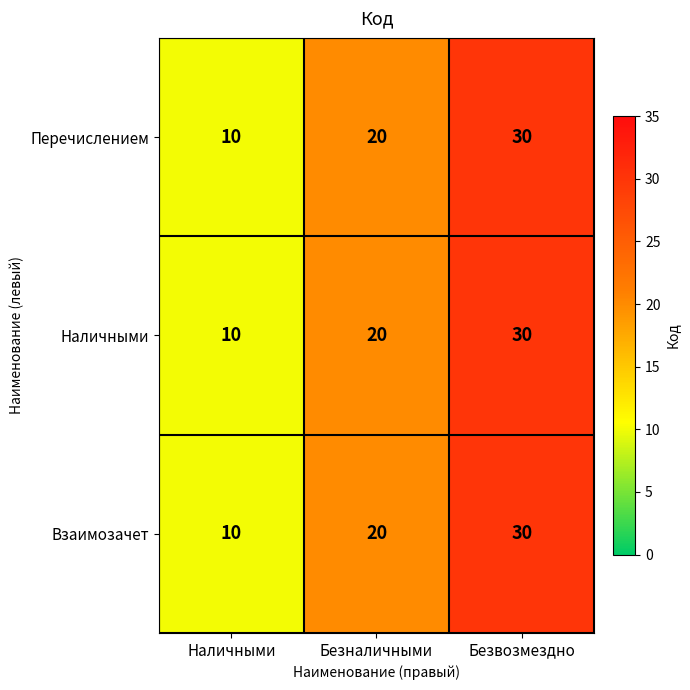

What is the difference between the Взаимозачет values at Безвозмездно and Наличными?

20